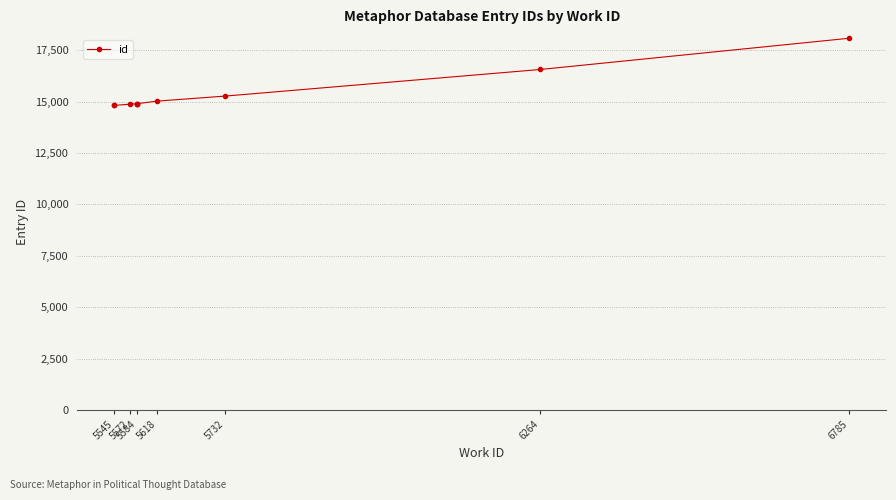

What is the maximum value shown in the chart?

18092